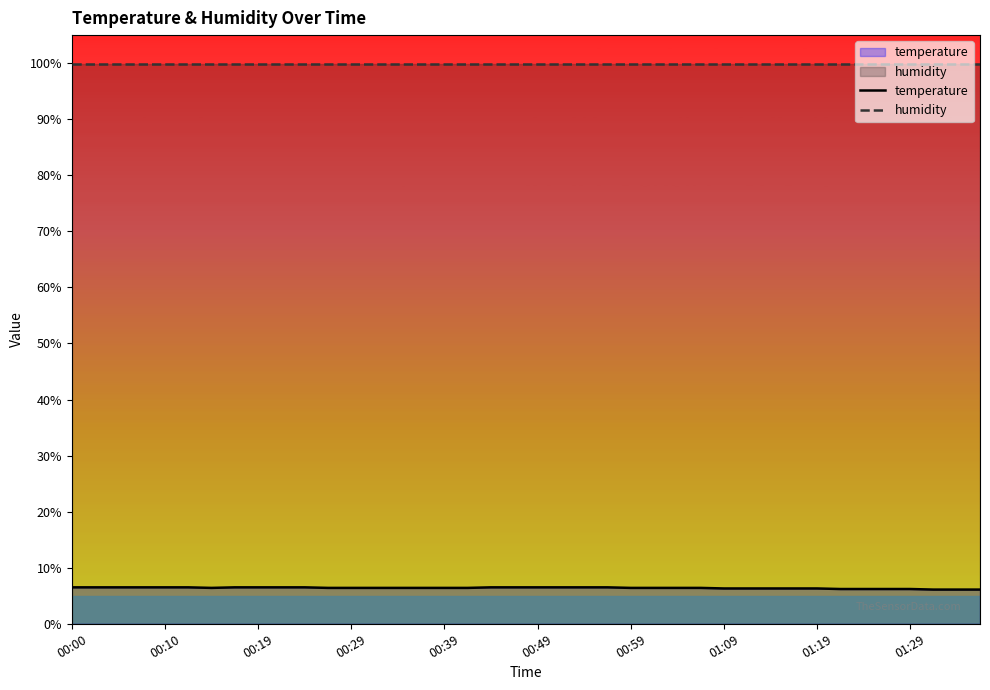

True or false: humidity and temperature cross at least once.

False